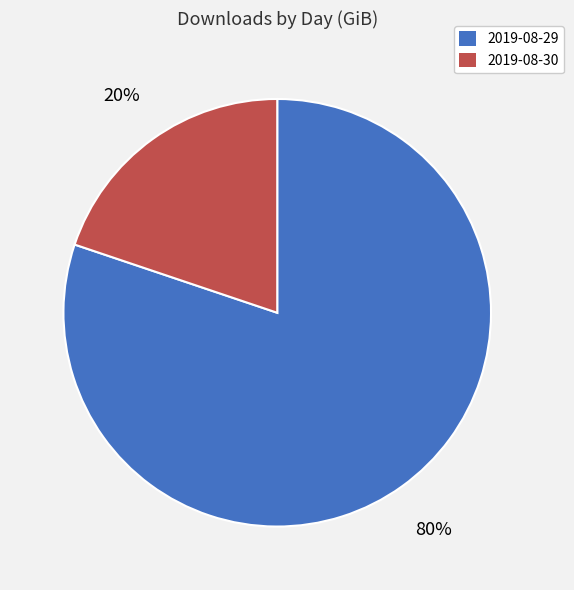

Which category has the biggest portion of the pie?

2019-08-29